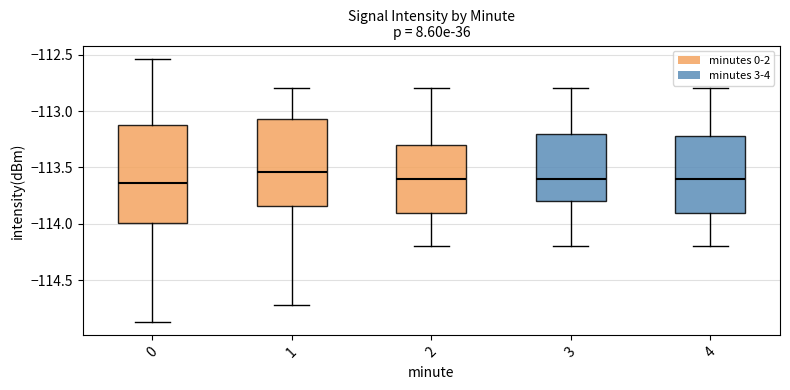

Reading left to right, read every box against the y-axis: the position of its median line, the range the box covers, and the ends of its whiskers. The values are not printed on the chart, so give them approximately, as read against the axis.

0: median -113.65, box -114.00 to -113.10, whiskers -114.85 to -112.55
1: median -113.55, box -113.85 to -113.05, whiskers -114.70 to -112.80
2: median -113.60, box -113.90 to -113.30, whiskers -114.20 to -112.80
3: median -113.60, box -113.80 to -113.20, whiskers -114.20 to -112.80
4: median -113.60, box -113.90 to -113.20, whiskers -114.20 to -112.80